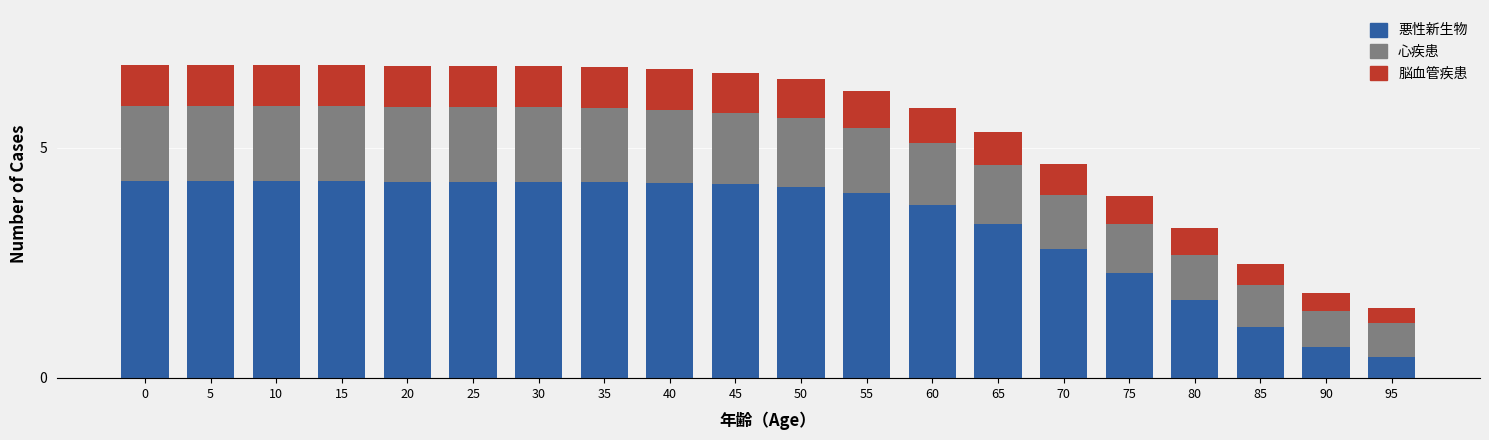

What is the sum of all 悪性新生物 values?

66.8